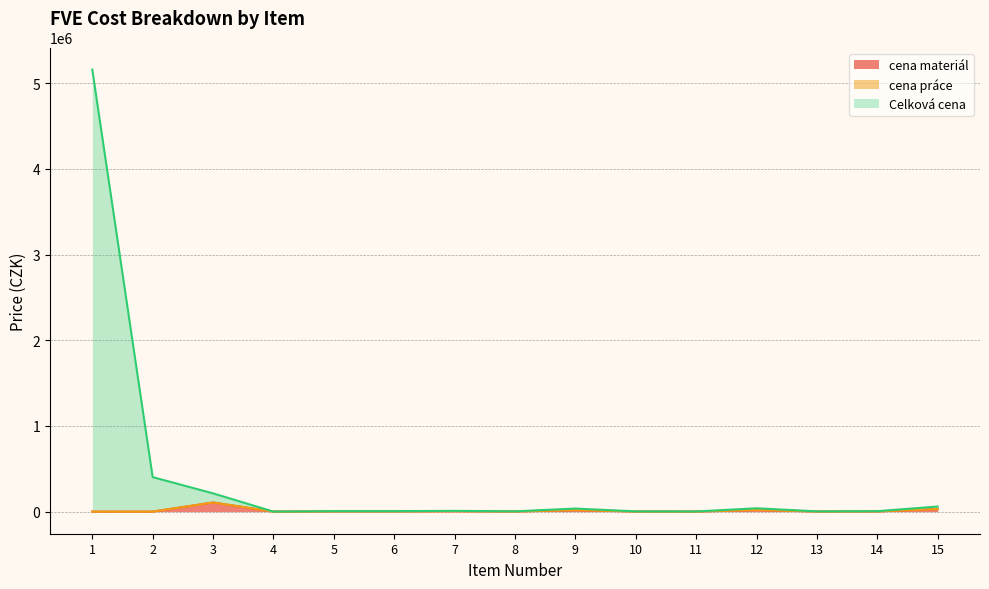

The value of Celková cena at 2 is 251923.9. True or false?

False